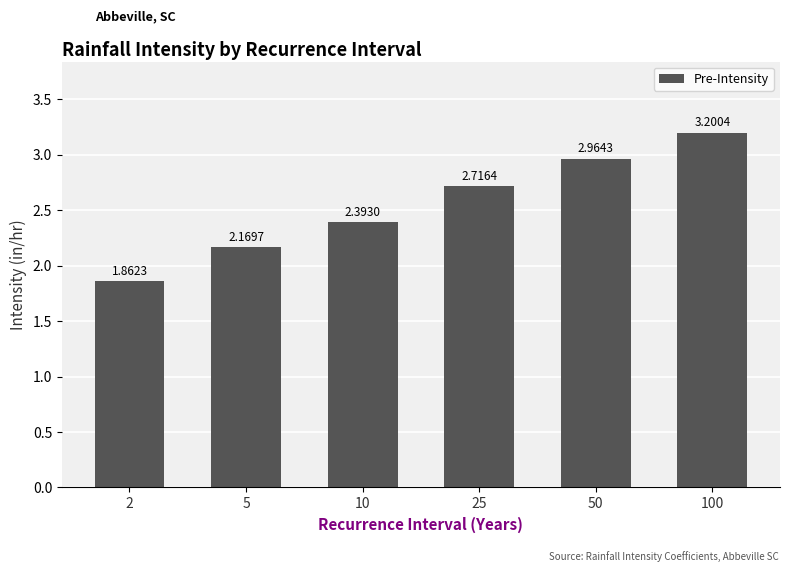

Is it true that the value at 5 is 0.7?

False